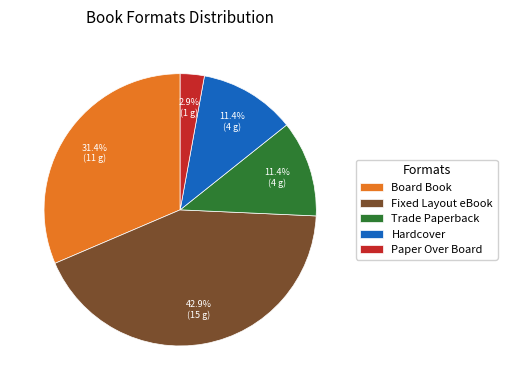

What is the largest slice in the pie chart?

Fixed Layout eBook